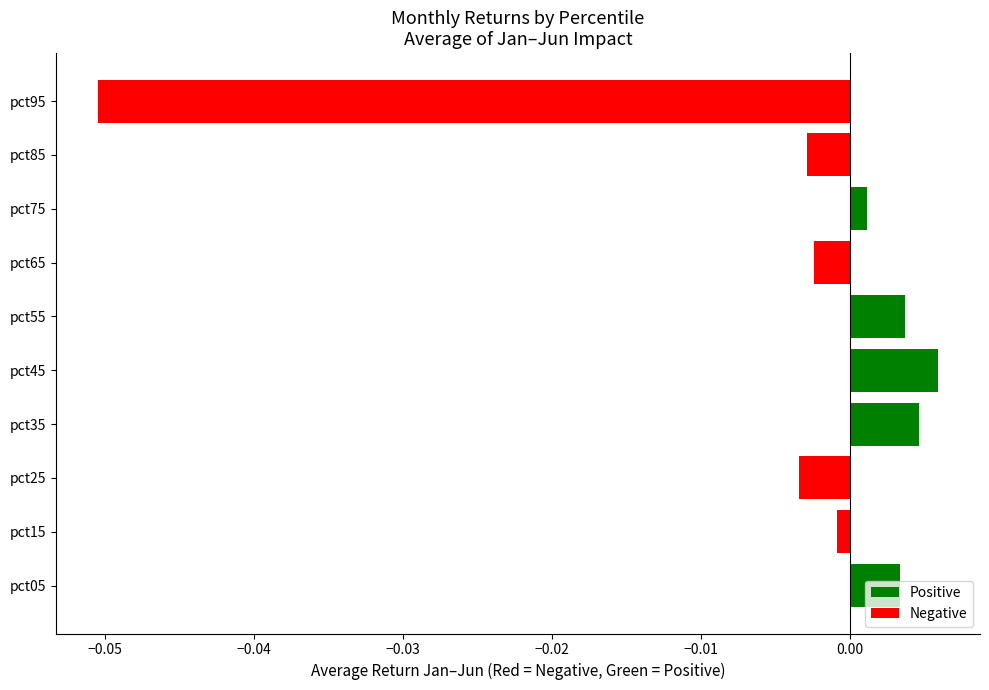

Between pct85 and pct05, which is larger?

pct05